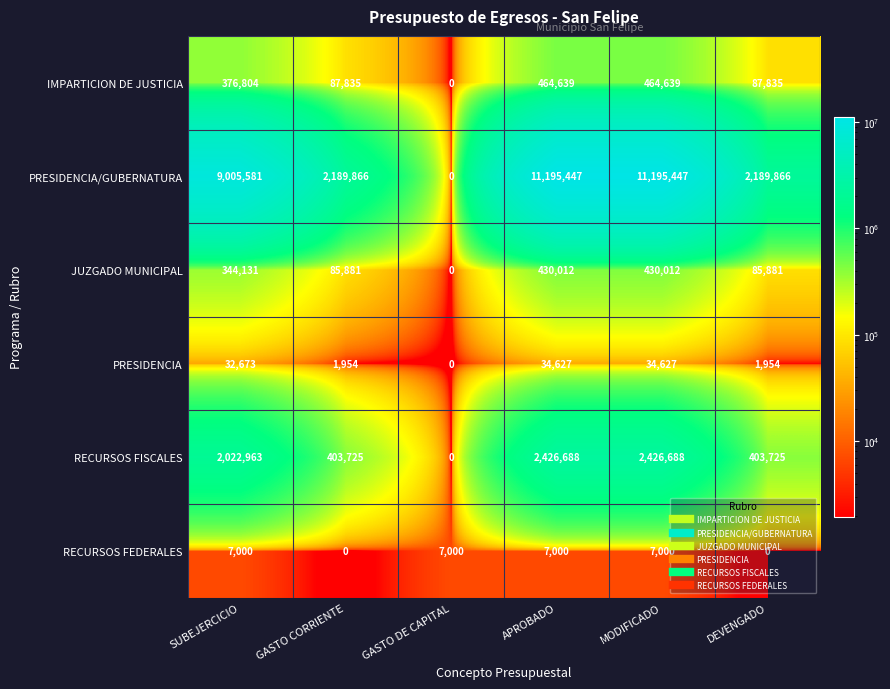

What is the total value across all series at SUBEJERCICIO?

11789152